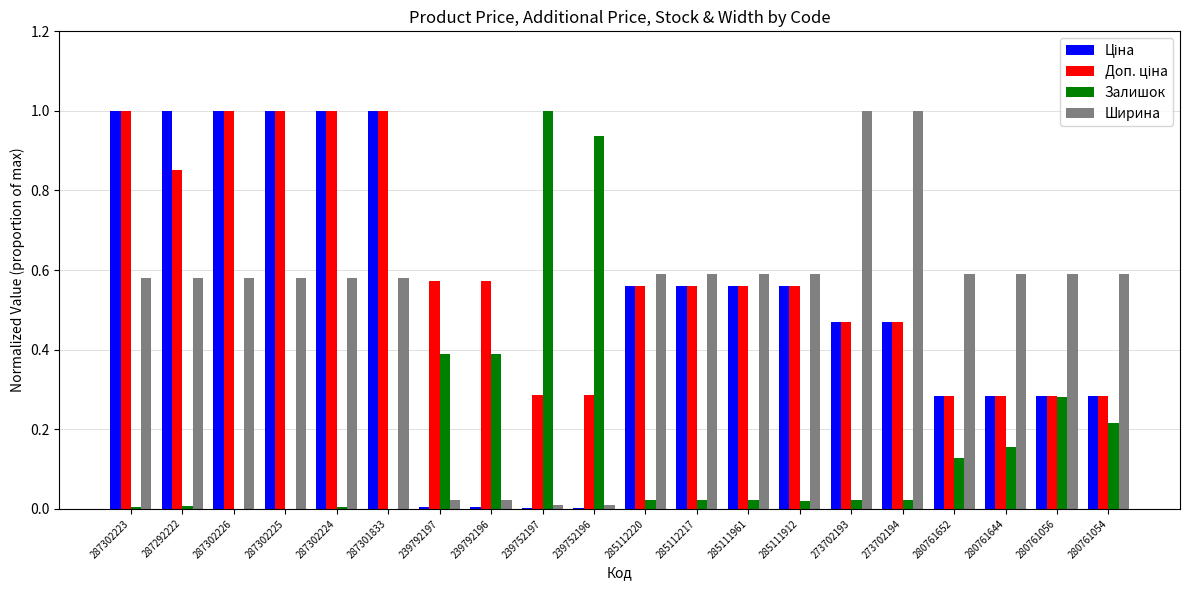

Is the value of Ширина at 287302226 greater than the value of Залишок at 287301833?

Yes